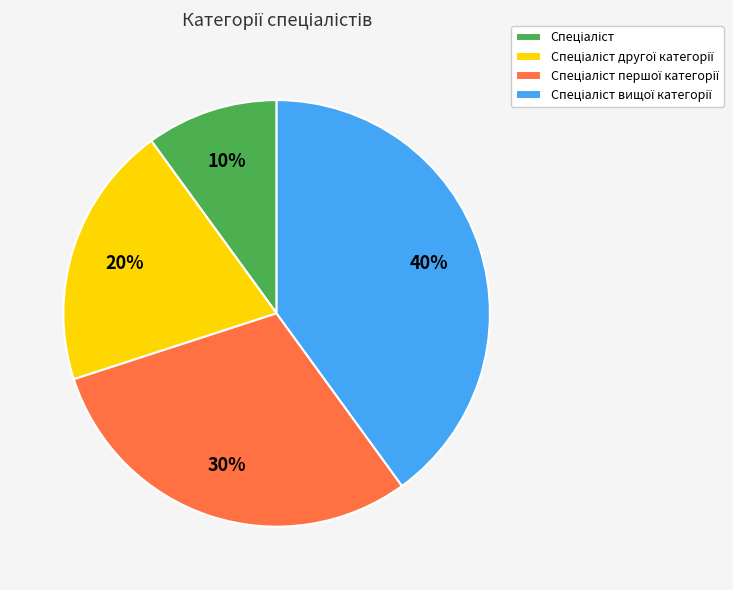

Count the number of slices in the pie.

4